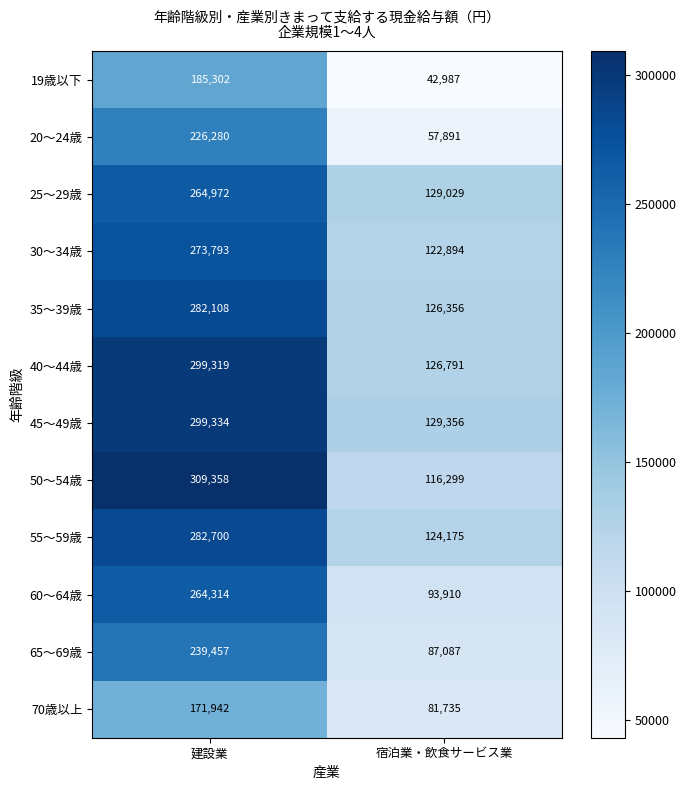

What is the difference between the 19歳以下 values at 宿泊業・飲食サービス業 and 建設業?

142315